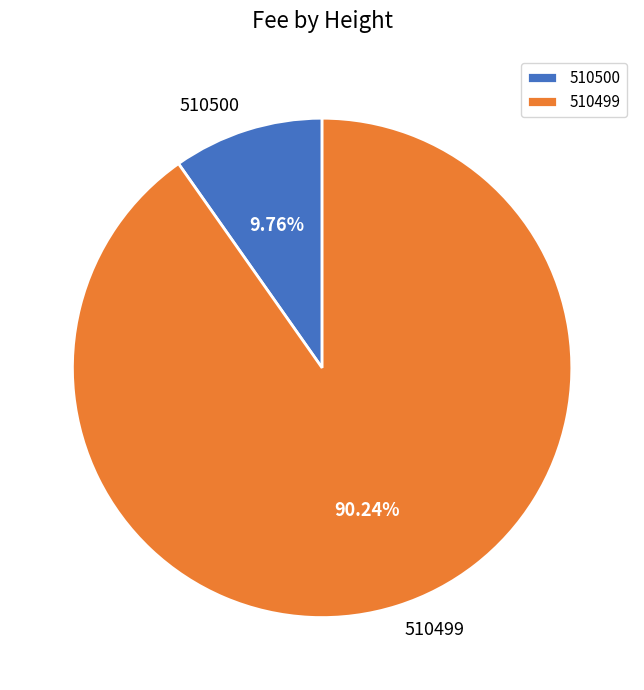

Combined, do 510500 and 510499 account for over 50%?

Yes